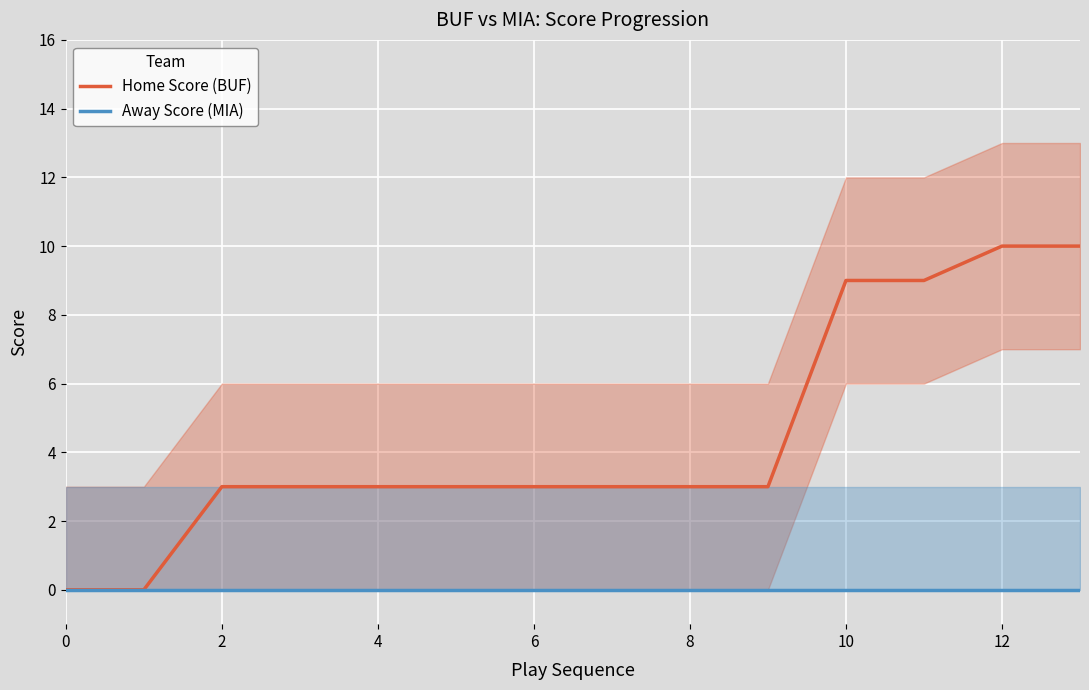

At 0, list the series in order from largest to smallest.

Home Score (BUF), Away Score (MIA)